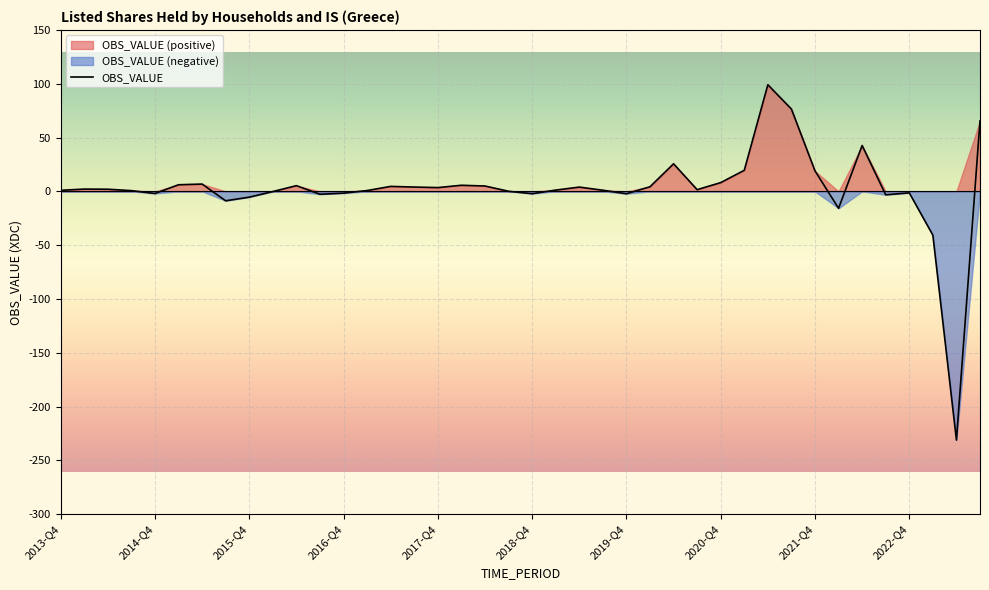

What is the average value?

2.4